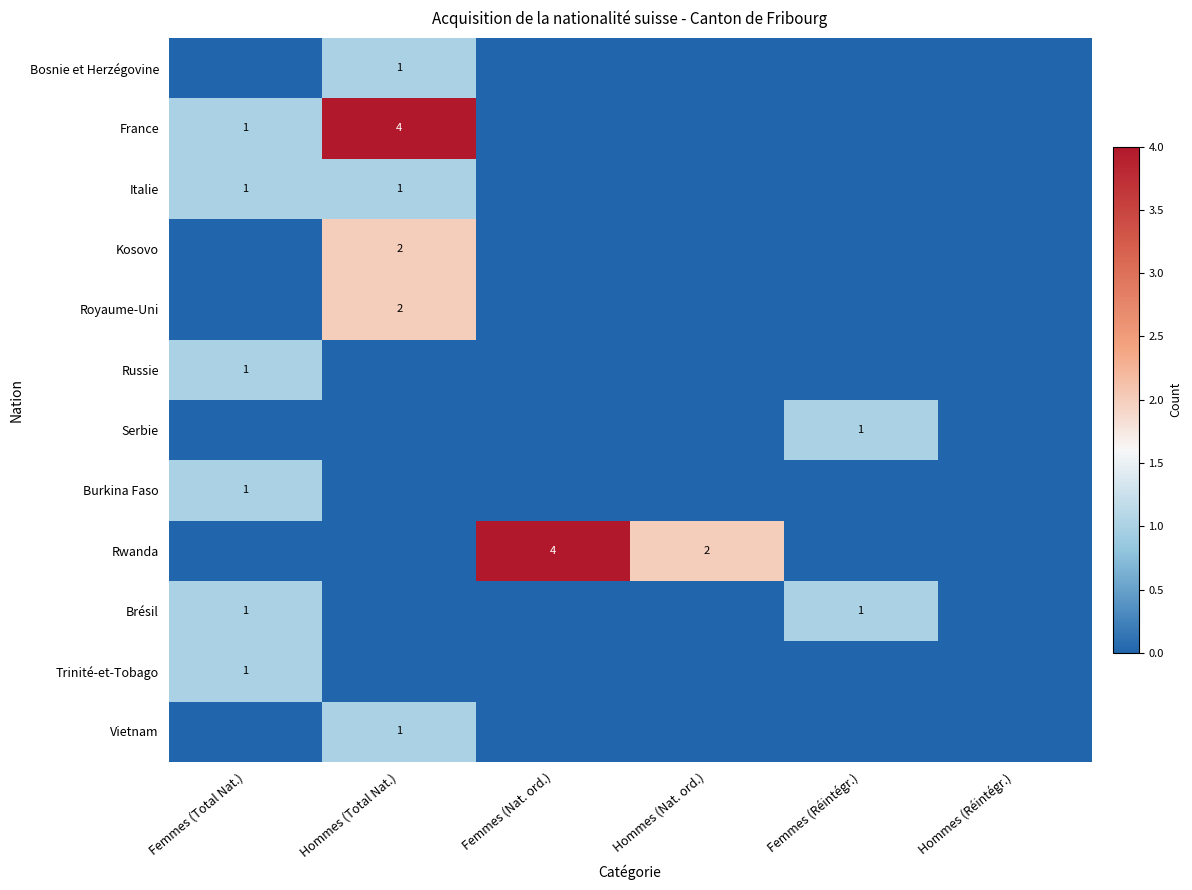

The value of Rwanda at Hommes (Nat. ord.) is 3. True or false?

False